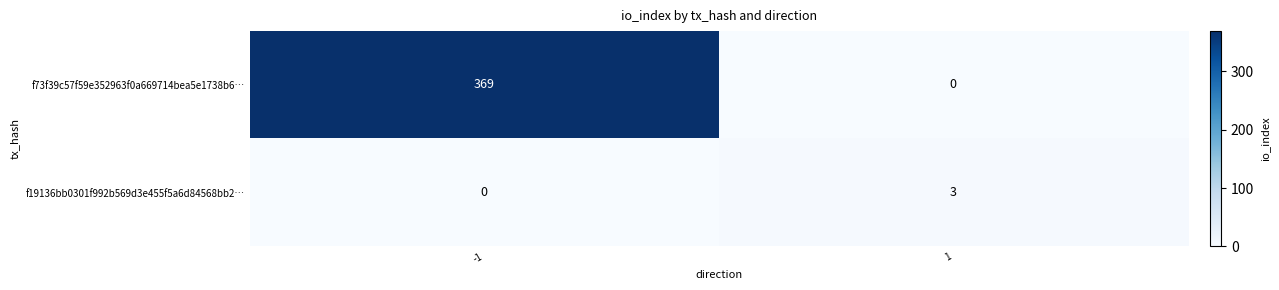

True or false: f73f39c57f59e352963f0a669714bea5e1738b6… has a value of 0 at 1.

True